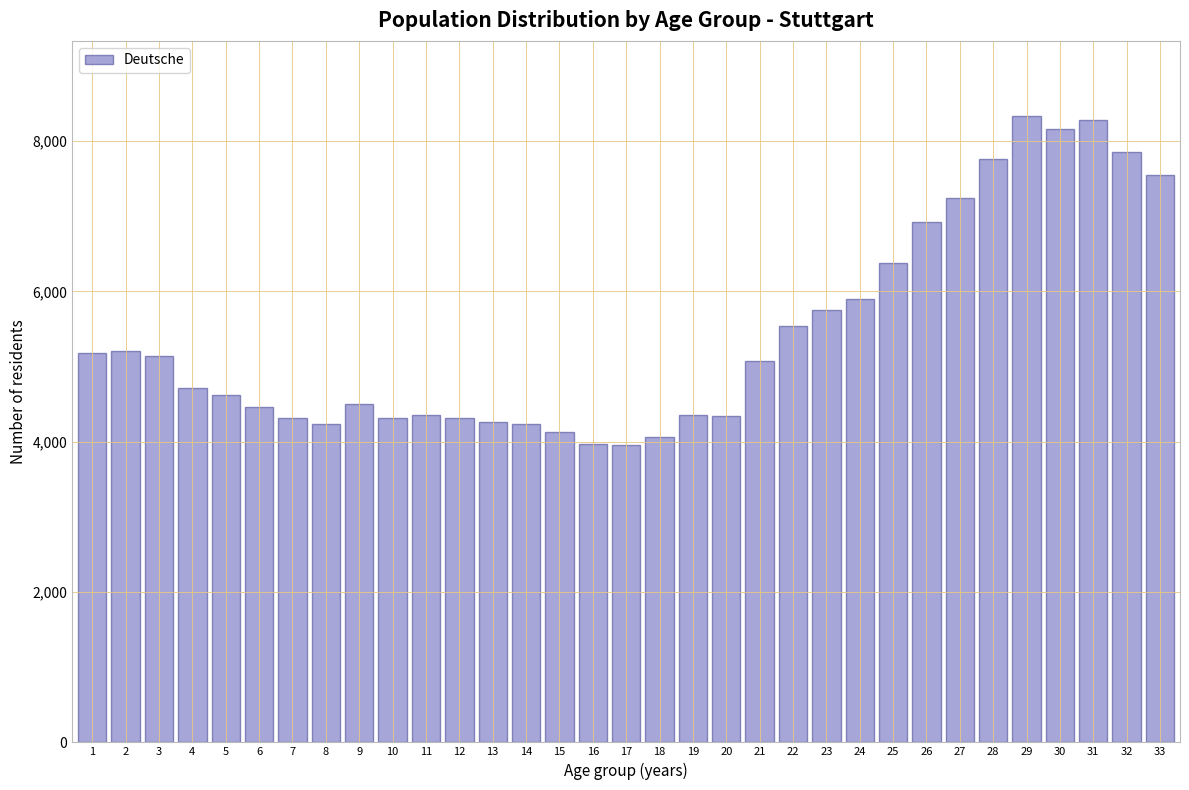

What is the ratio of the value at 31 to the value at 1?

1.6